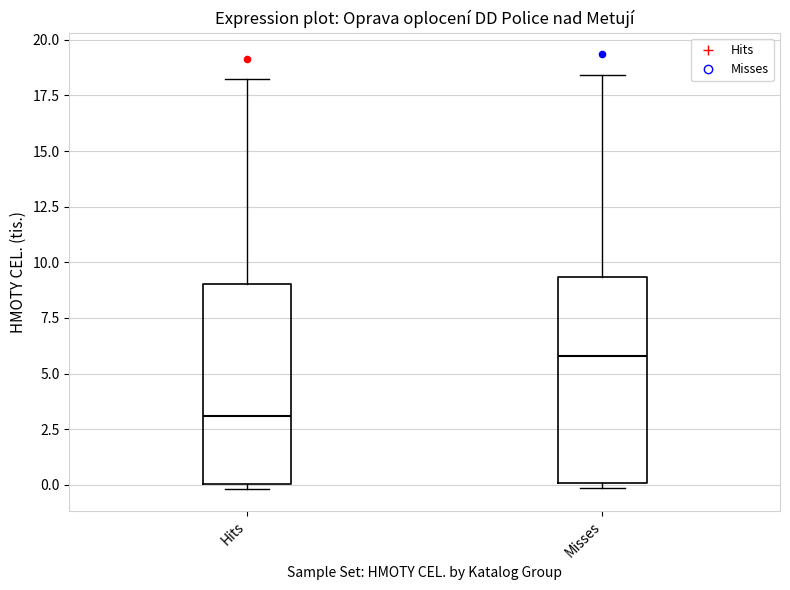

Where is the upper edge of the box for Misses on the y-axis? The values are not printed on the chart, so give them approximately, as read against the axis.

9.5